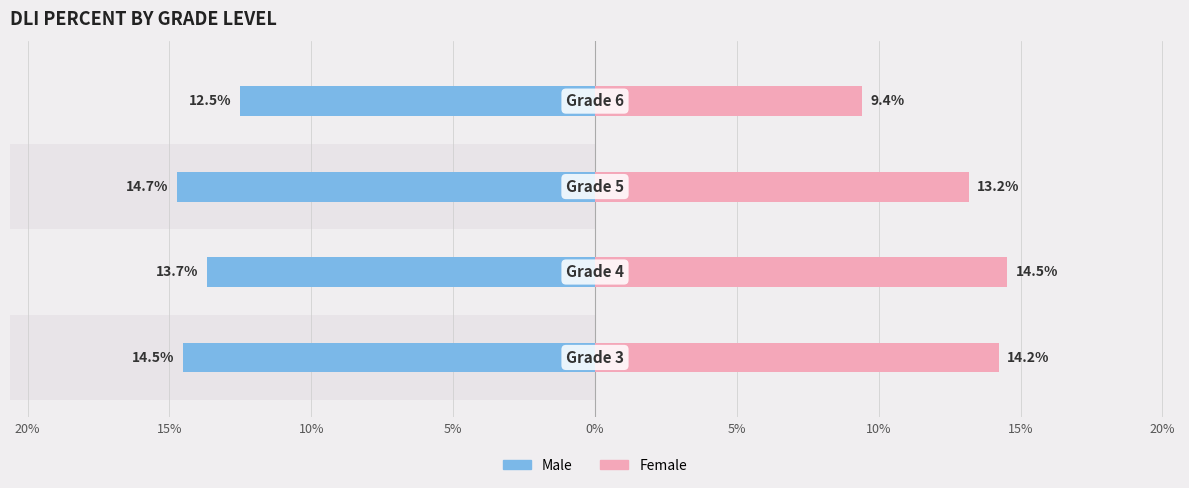

How many data points in Female are above 14?

2